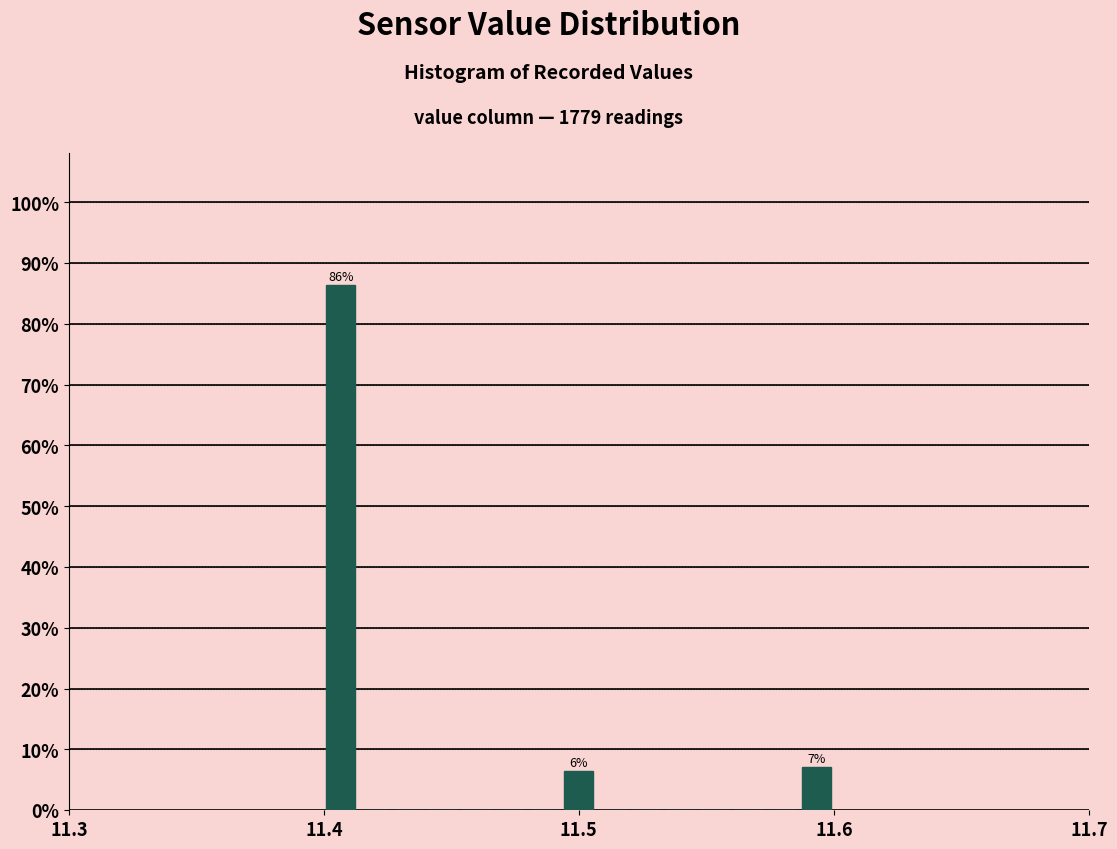

Read against the x-axis, roughly where is the centre of the tallest bar?

11.41